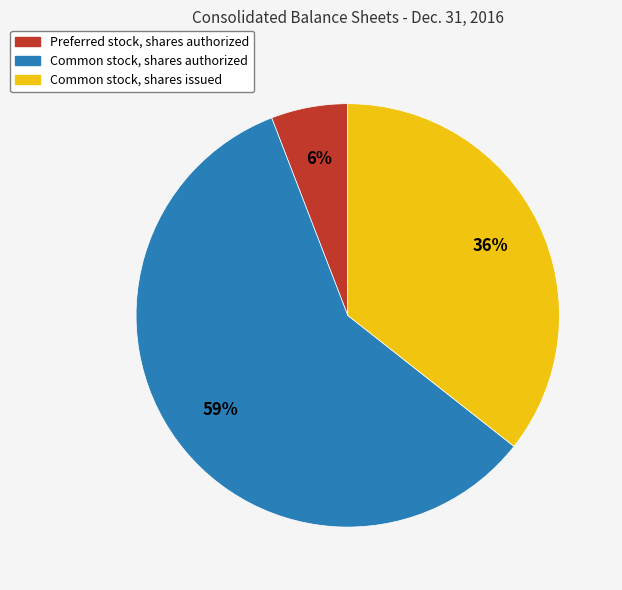

To the nearest percent, what is the average slice percentage?

33%